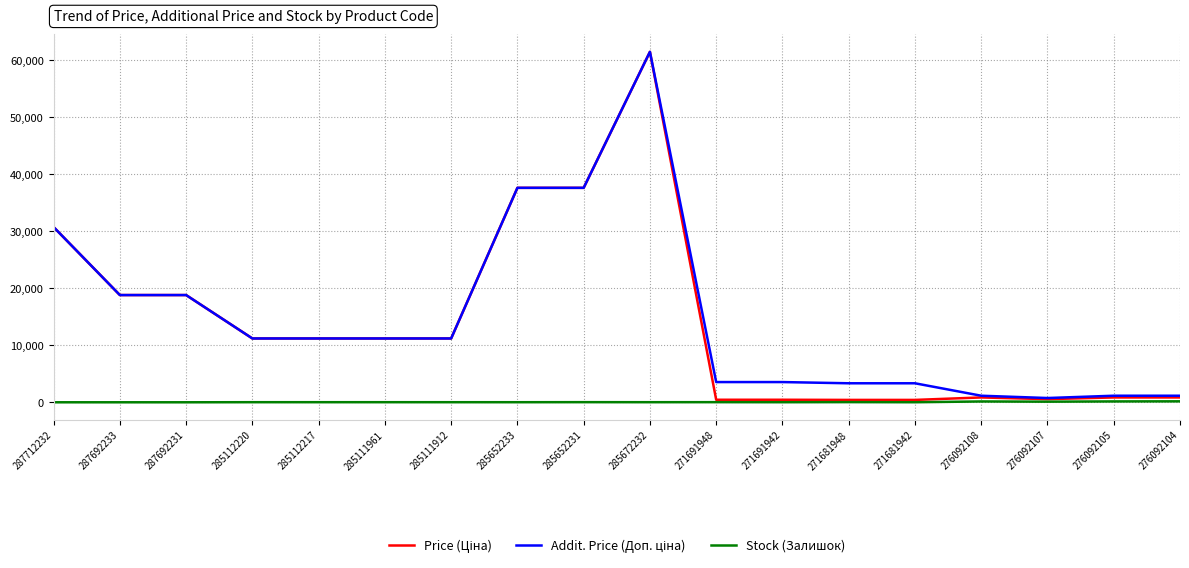

At which category does the chart reach its peak across all series?

285672232